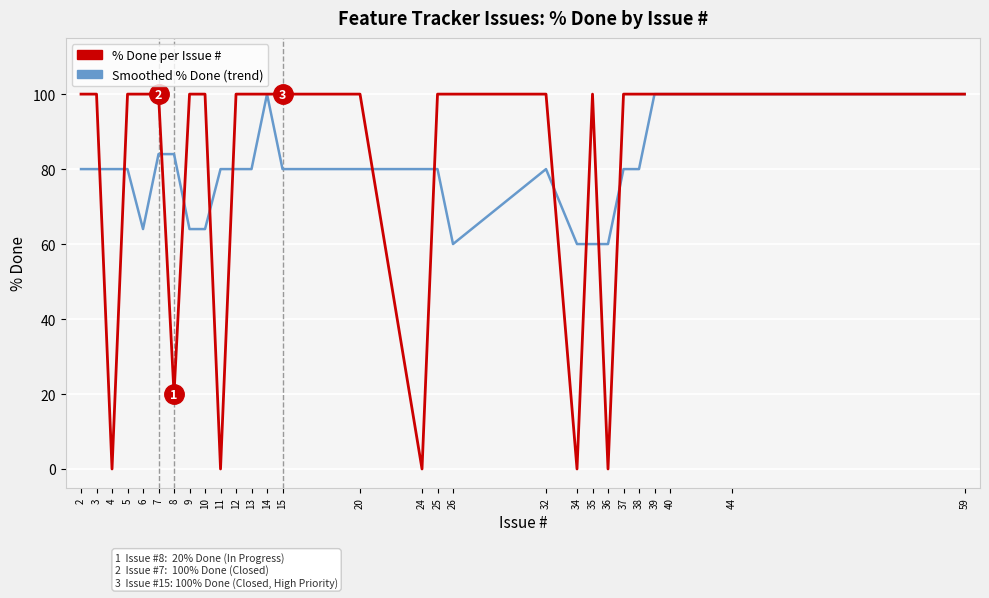

What is the sum of all Smoothed % Done (trend) values?

2220